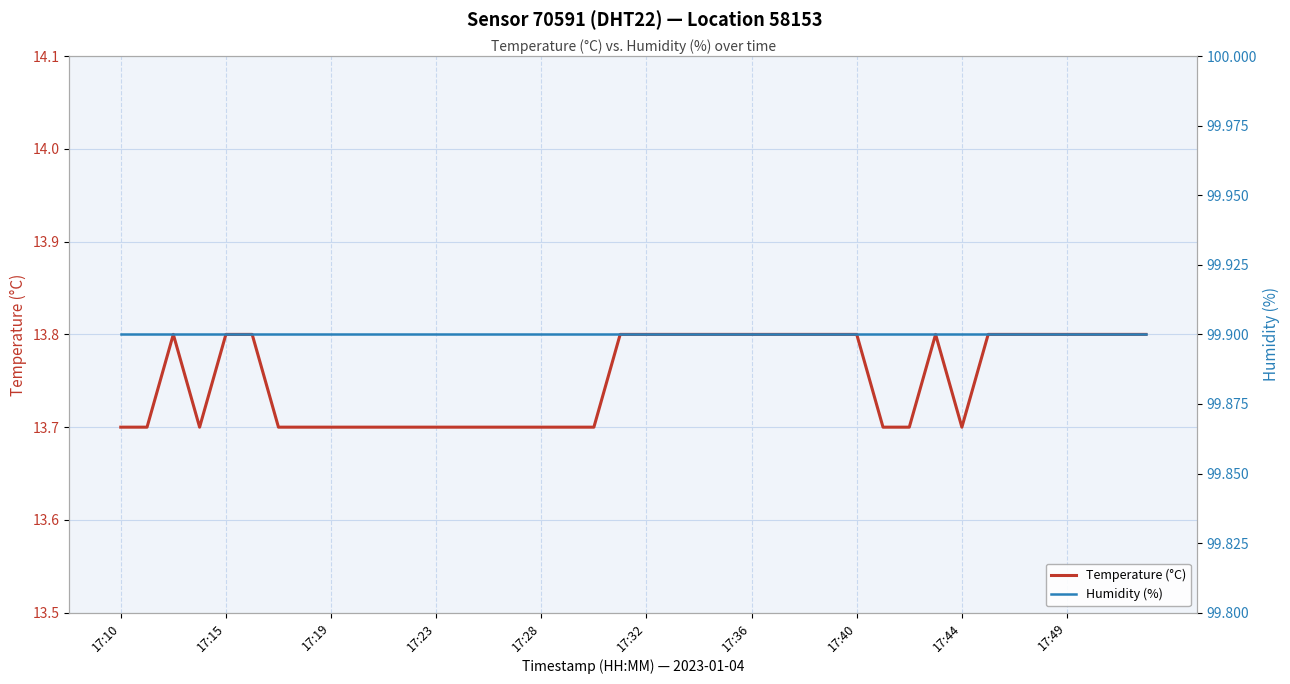

Where is Temperature (°C) nearest to the value 13?

17:10